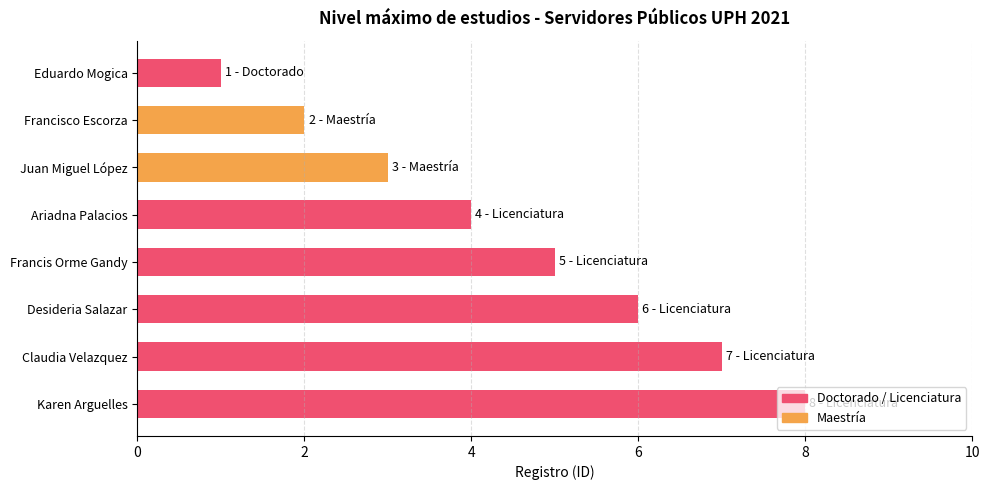

What is the change in value from Francis Orme Gandy to Karen Arguelles?

+3